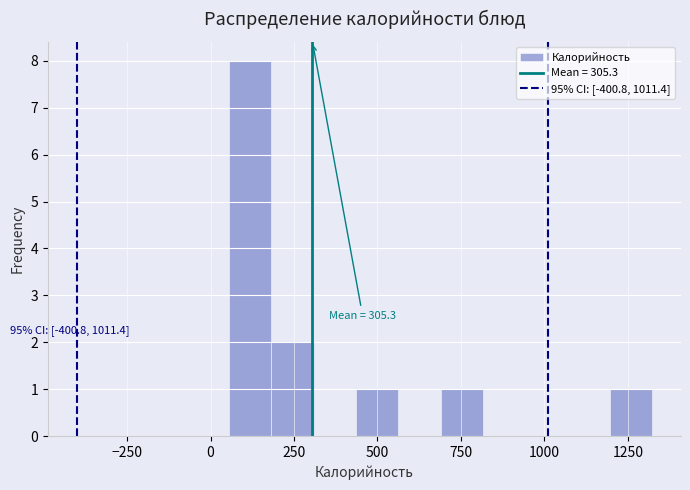

Read against the x-axis, roughly where is the centre of the tallest bar?

100